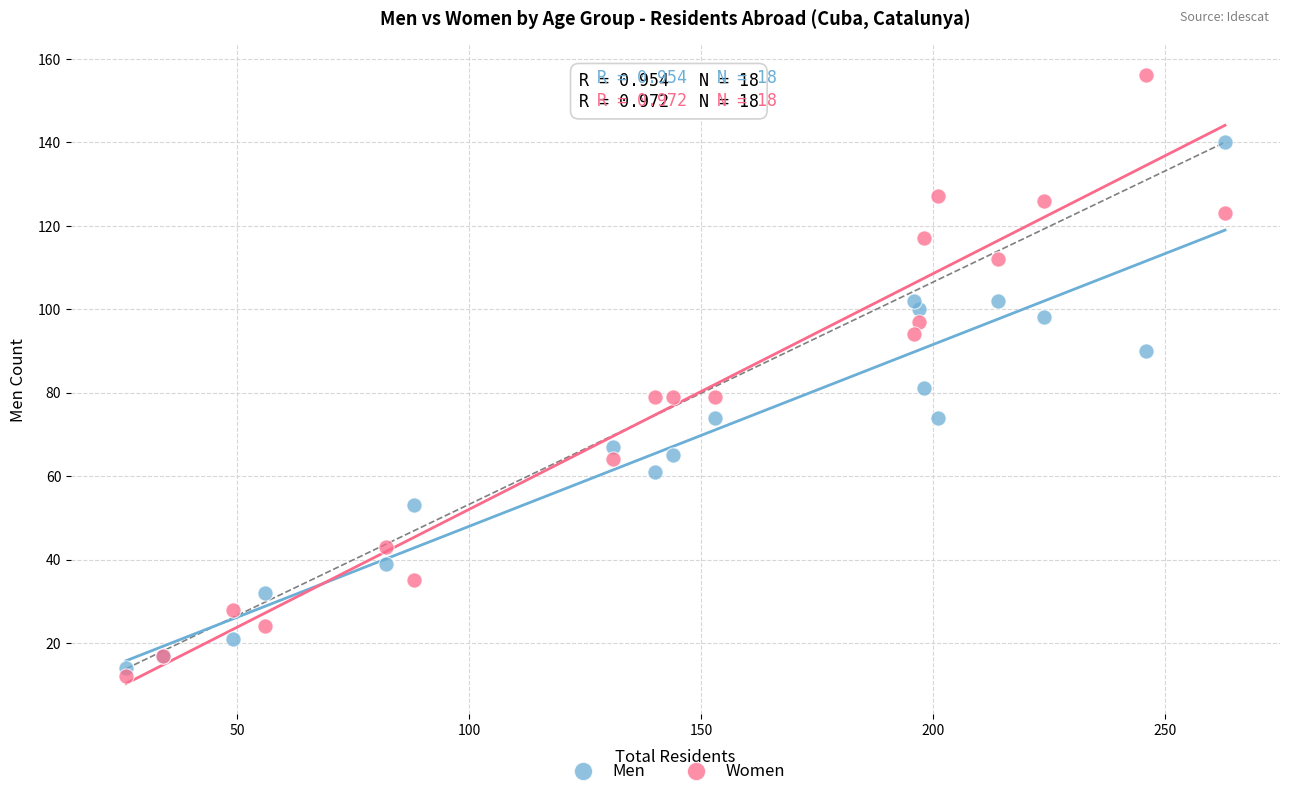

What is the X range (max minus min) for the scatter plot?

237